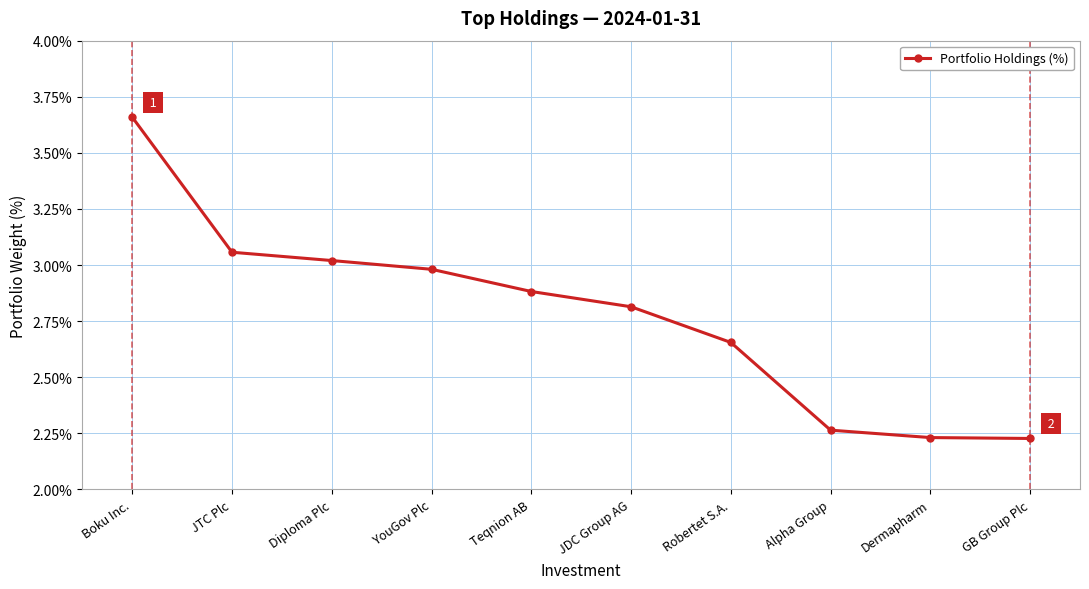

What is the sum of all values?

27.8